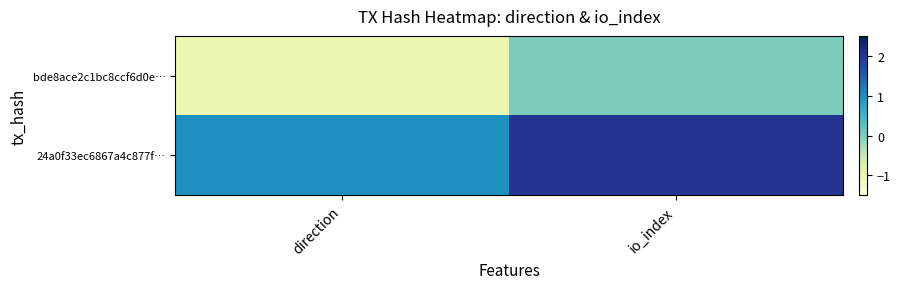

Reading right to left, transcribe all the data shown in this chart.

bde8ace2c1bc8ccf6d0e…: io_index=0	direction=-1
24a0f33ec6867a4c877f…: io_index=2	direction=1